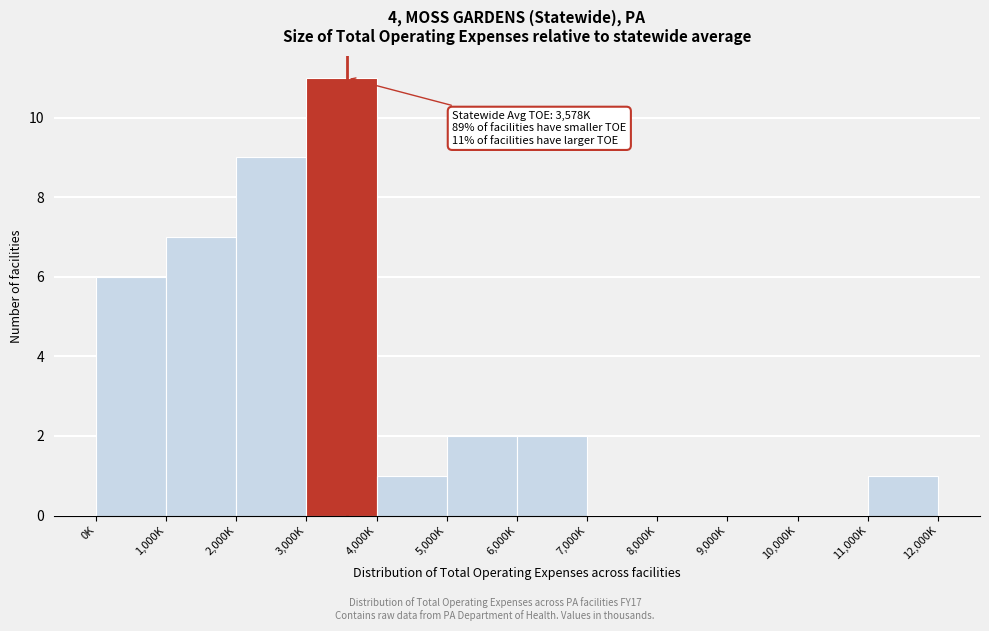

Reading left to right, extract all data points from this chart.

0K=6	1,000K=7	2,000K=9	3,000K=11	4,000K=1	5,000K=2	6,000K=2	7,000K=0	8,000K=0	9,000K=0	10,000K=0	11,000K=1